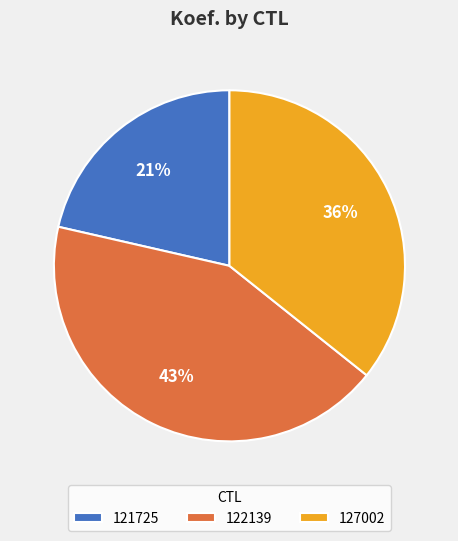

How many segments does this pie chart have?

3